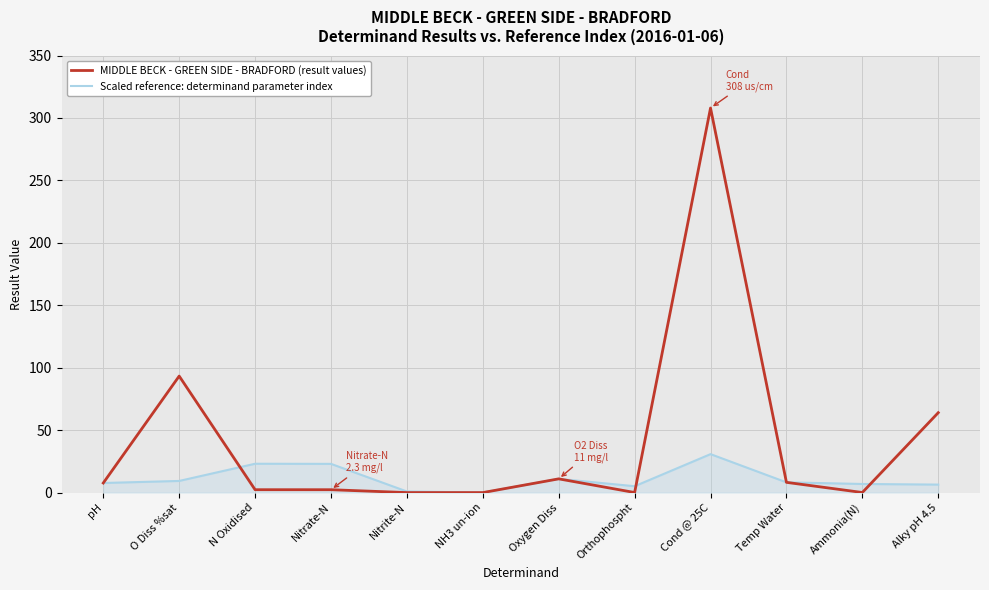

True or false: MIDDLE BECK - GREEN SIDE - BRADFORD (result values) has a value of 148.5 at O Diss %sat.

False